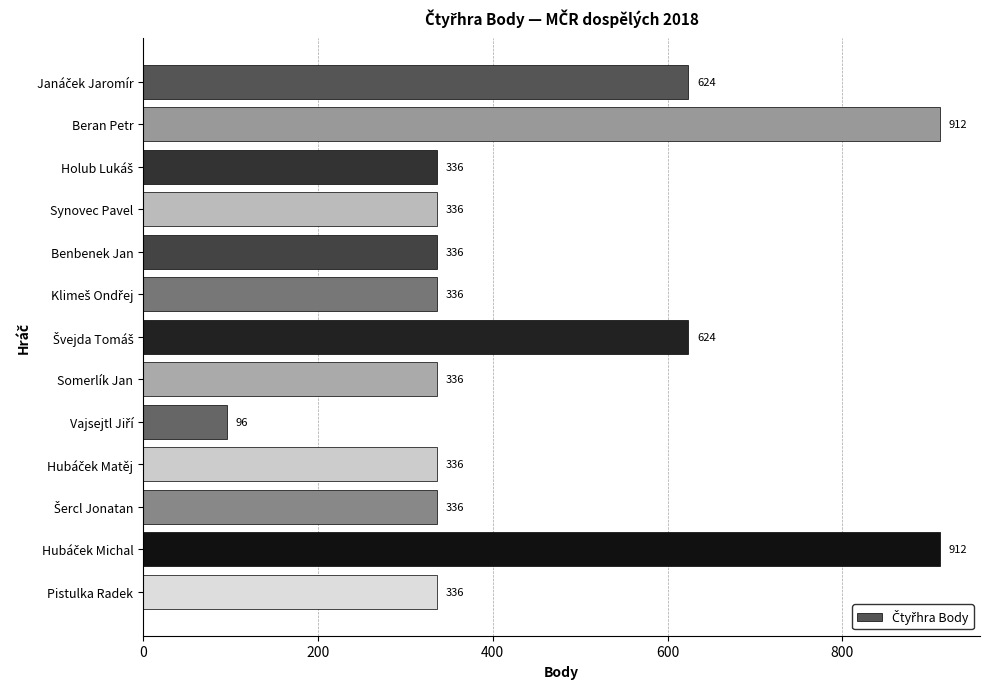

What is the minimum value shown in the chart?

96